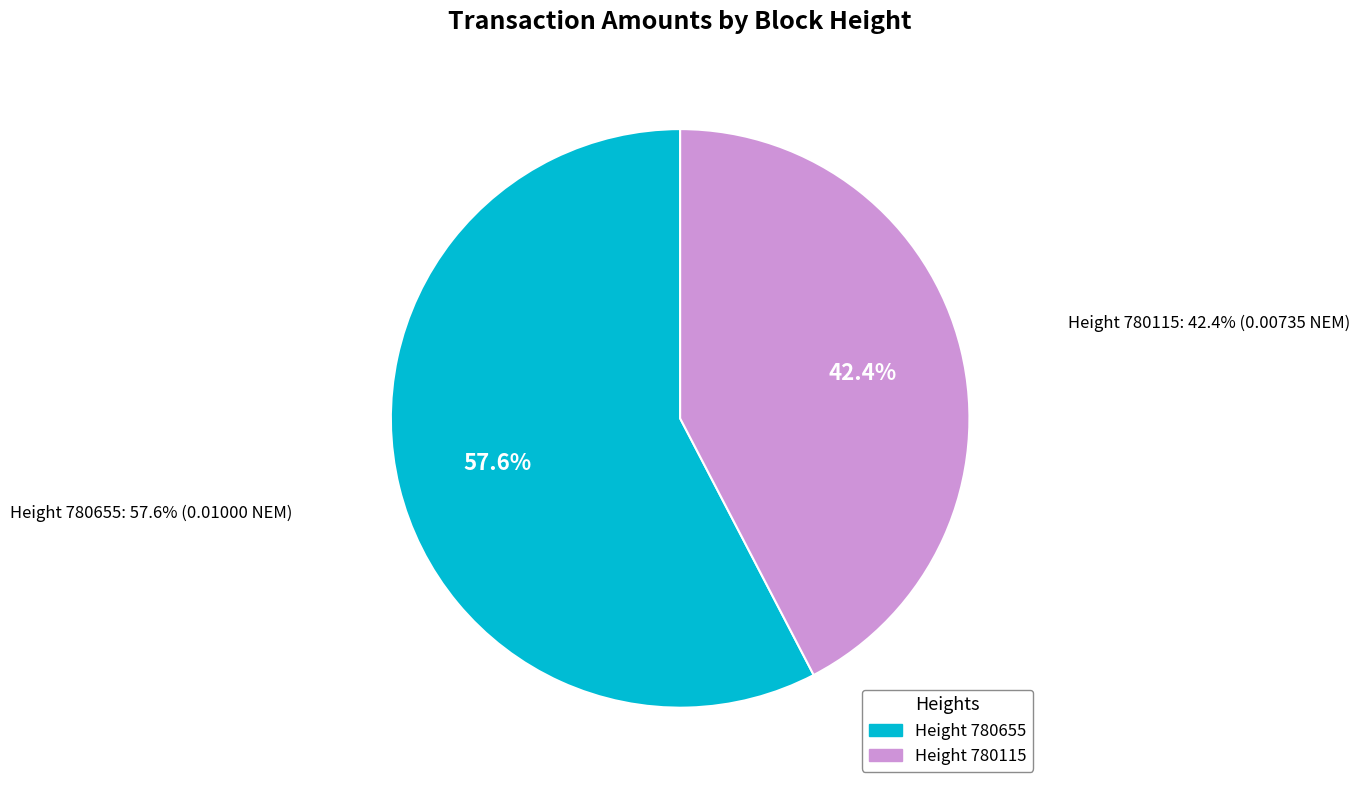

How many slices are in this pie chart?

2